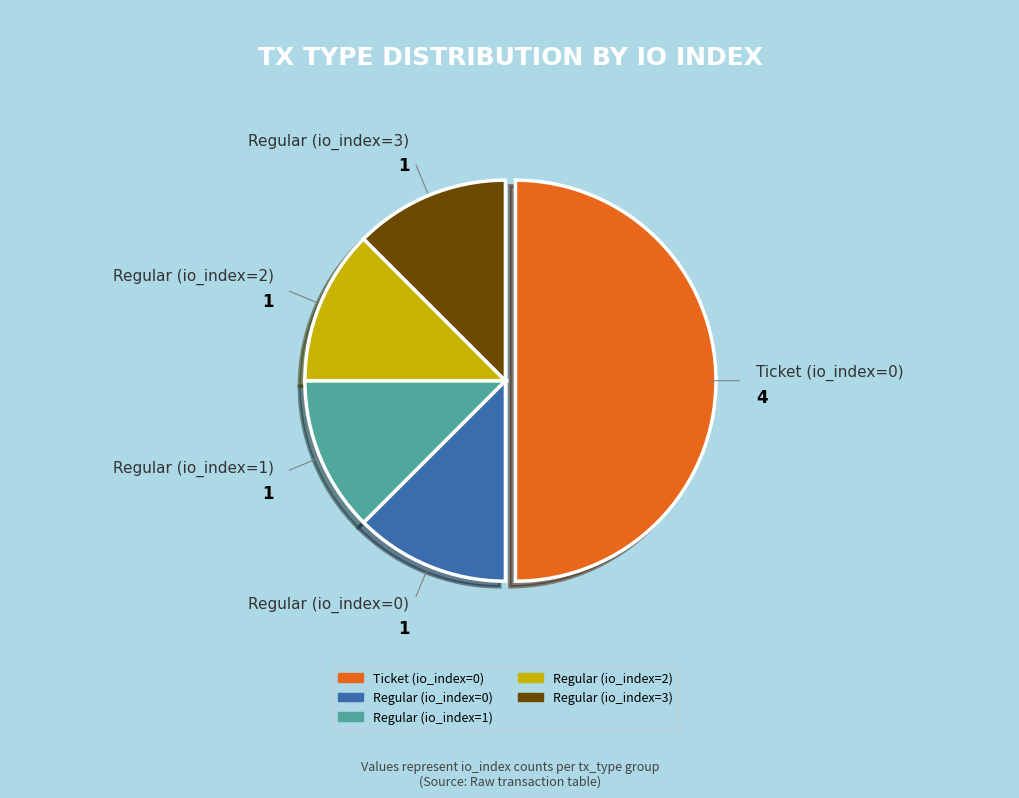

Does Regular (io_index=1) account for over 50% of the chart?

No